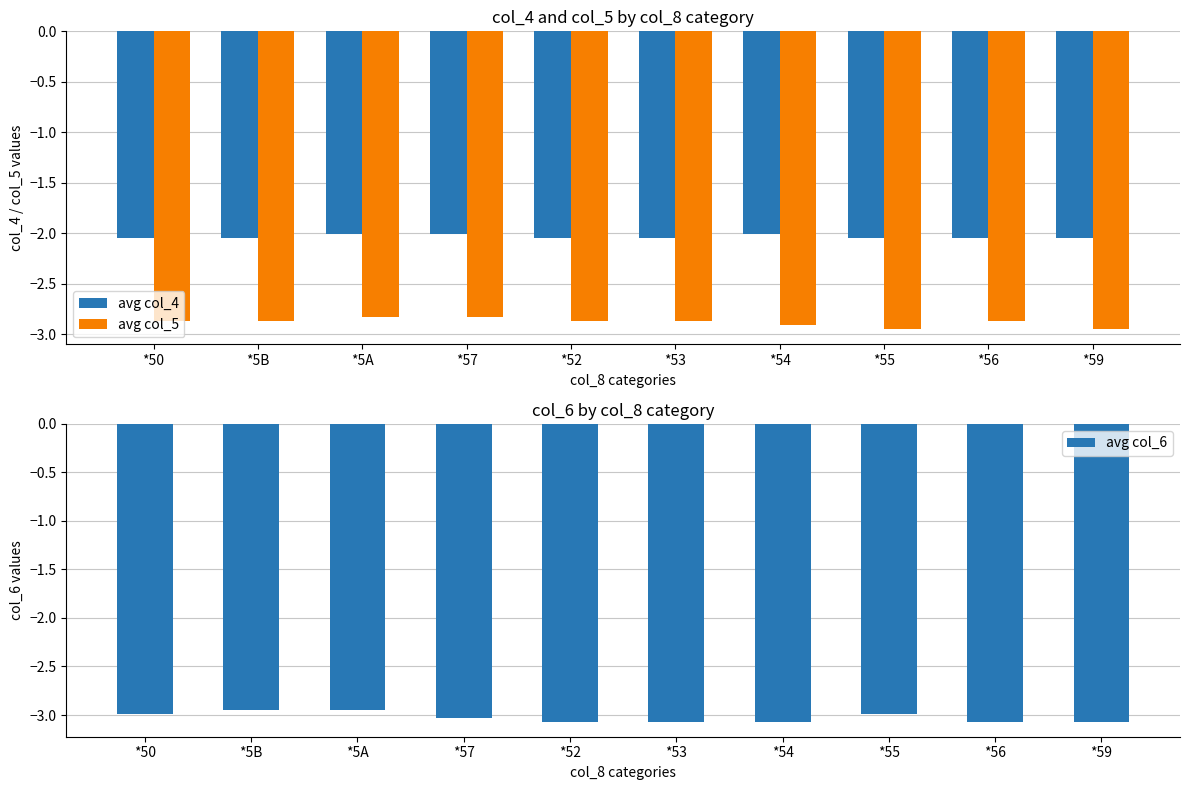

Is it true that avg col_4 equals -0.7 at *54?

False